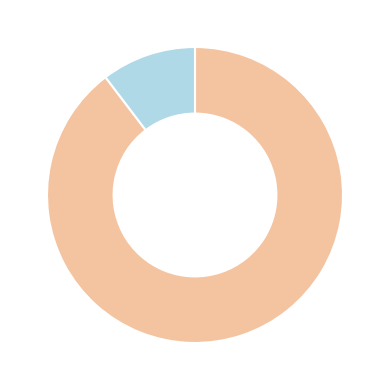

Is there a majority slice in this chart?

Yes